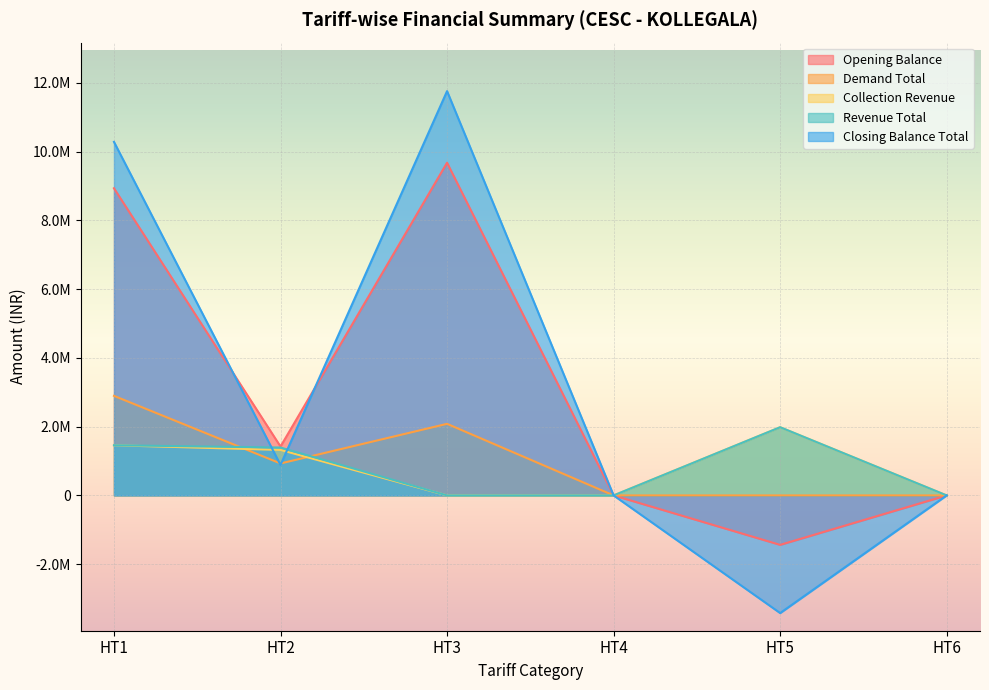

True or false: Demand Total has a value of 0.0 at HT6.

True